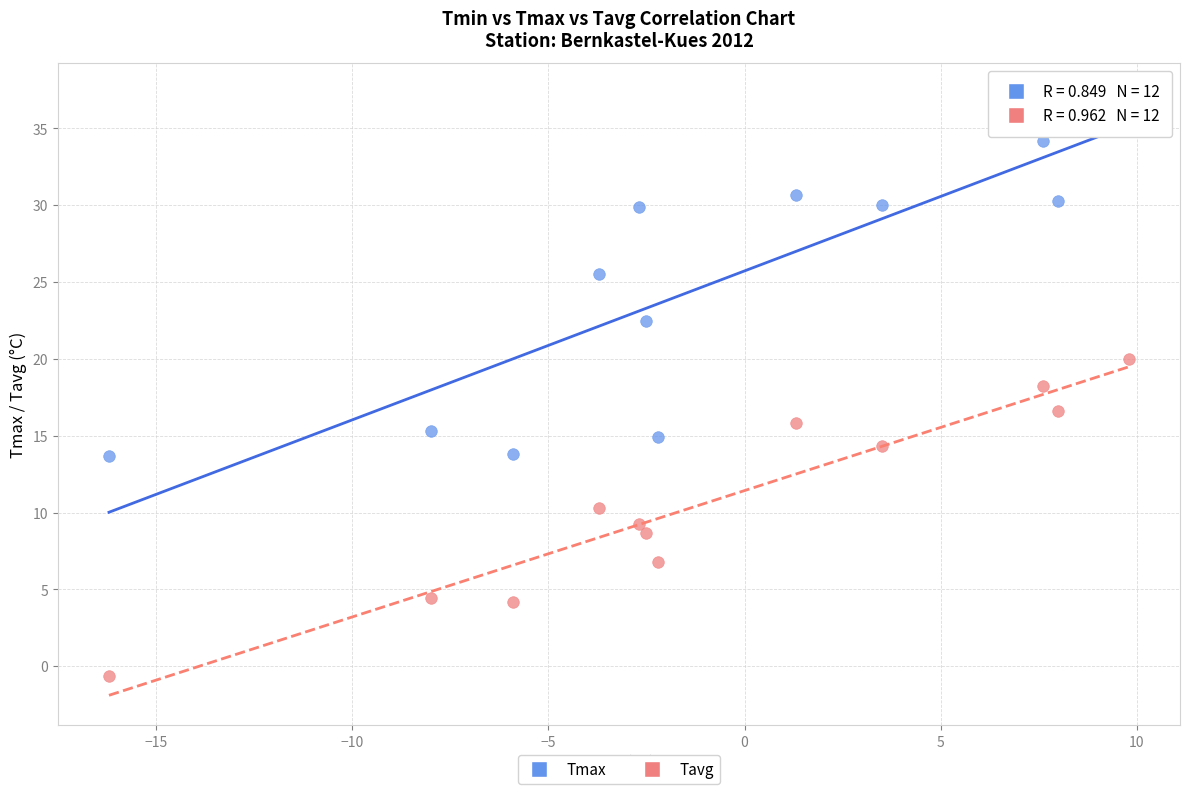

In the Tmax series, what Y value is closest to 25?

25.5